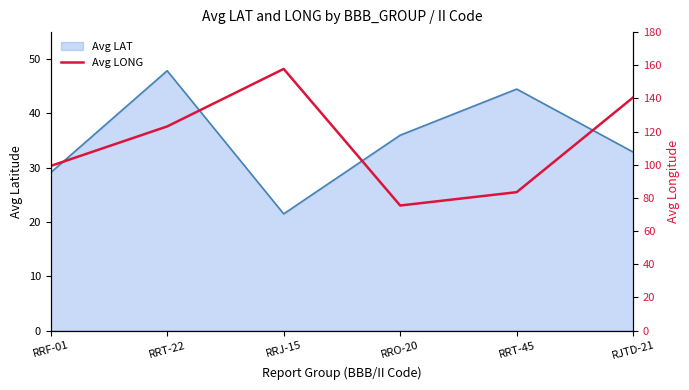

The value of Avg LAT at RJTD-21 is 32.9. True or false?

True